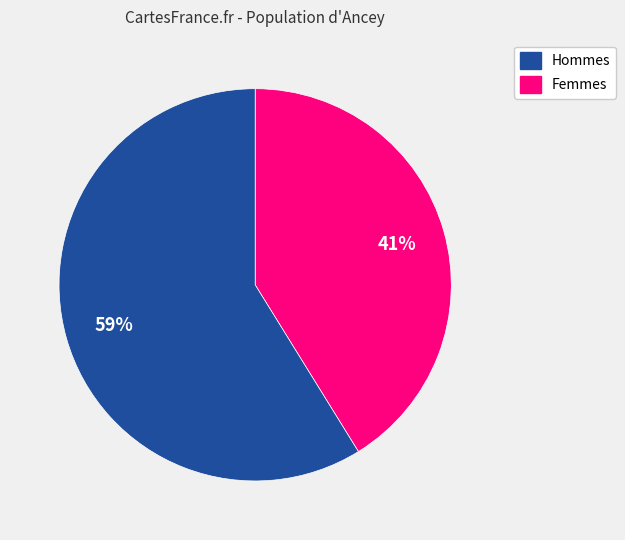

Does any single category account for the majority?

Yes